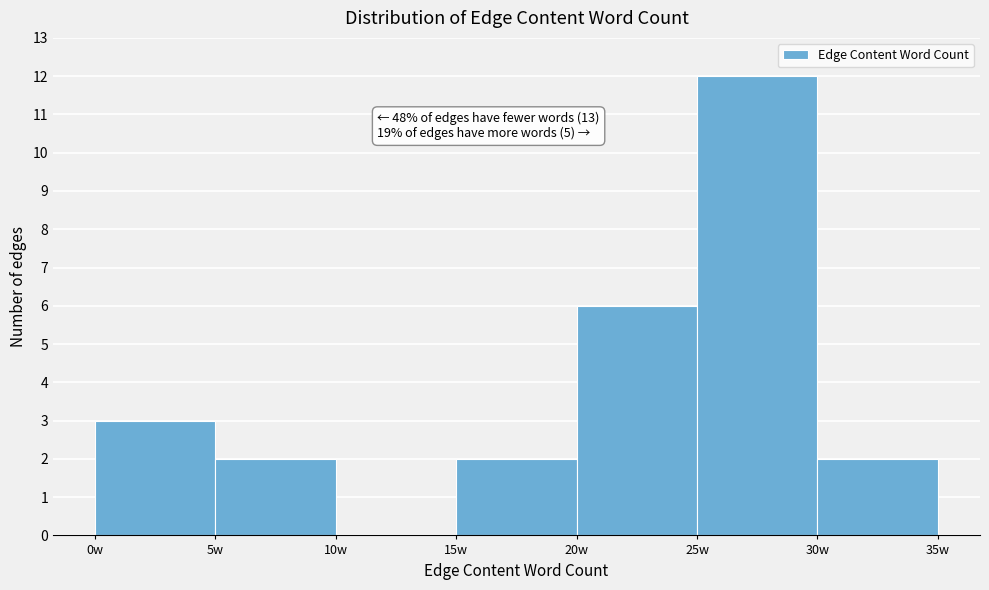

Which range on the x-axis has the tallest bar?

25 to 30